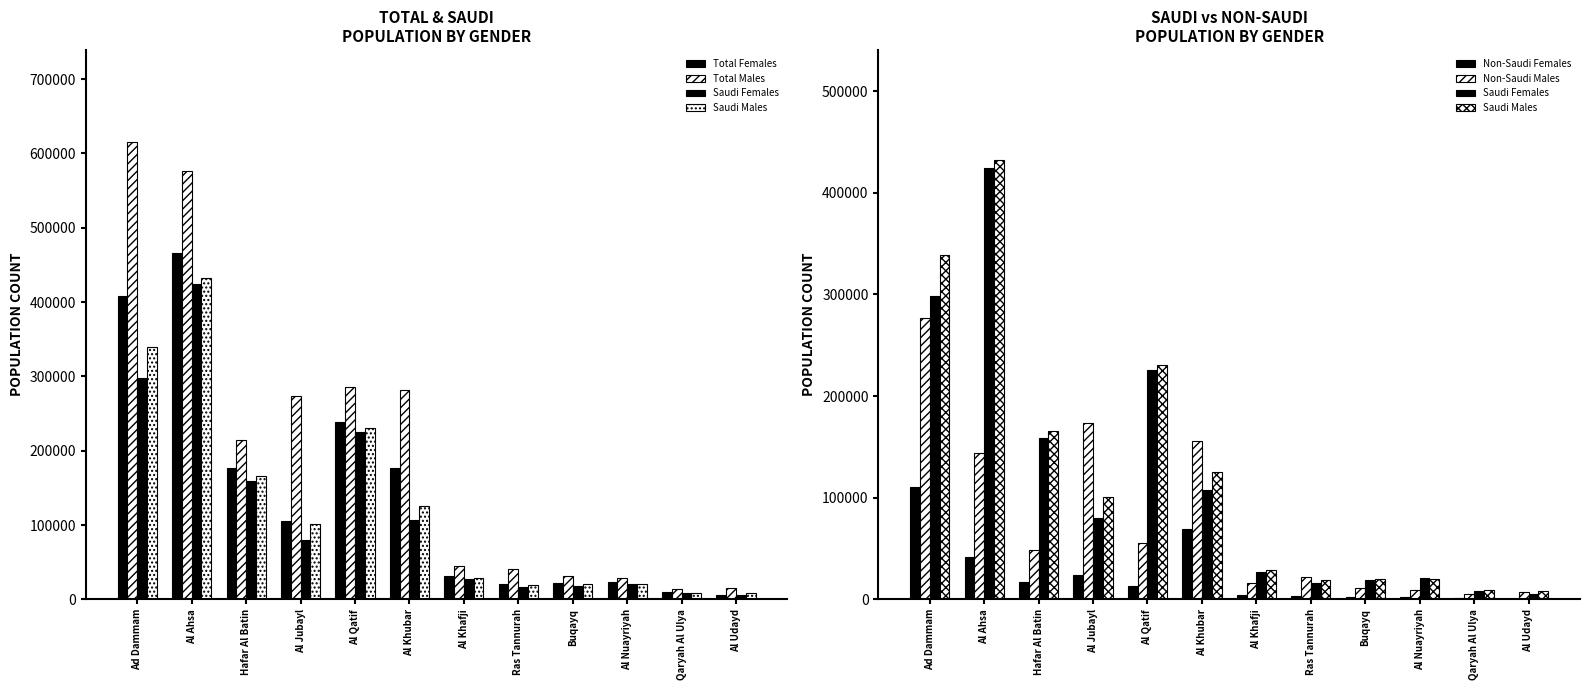

What is the sum of the Non-Saudi Females values at Al Ahsa and Ad Dammam?

151508